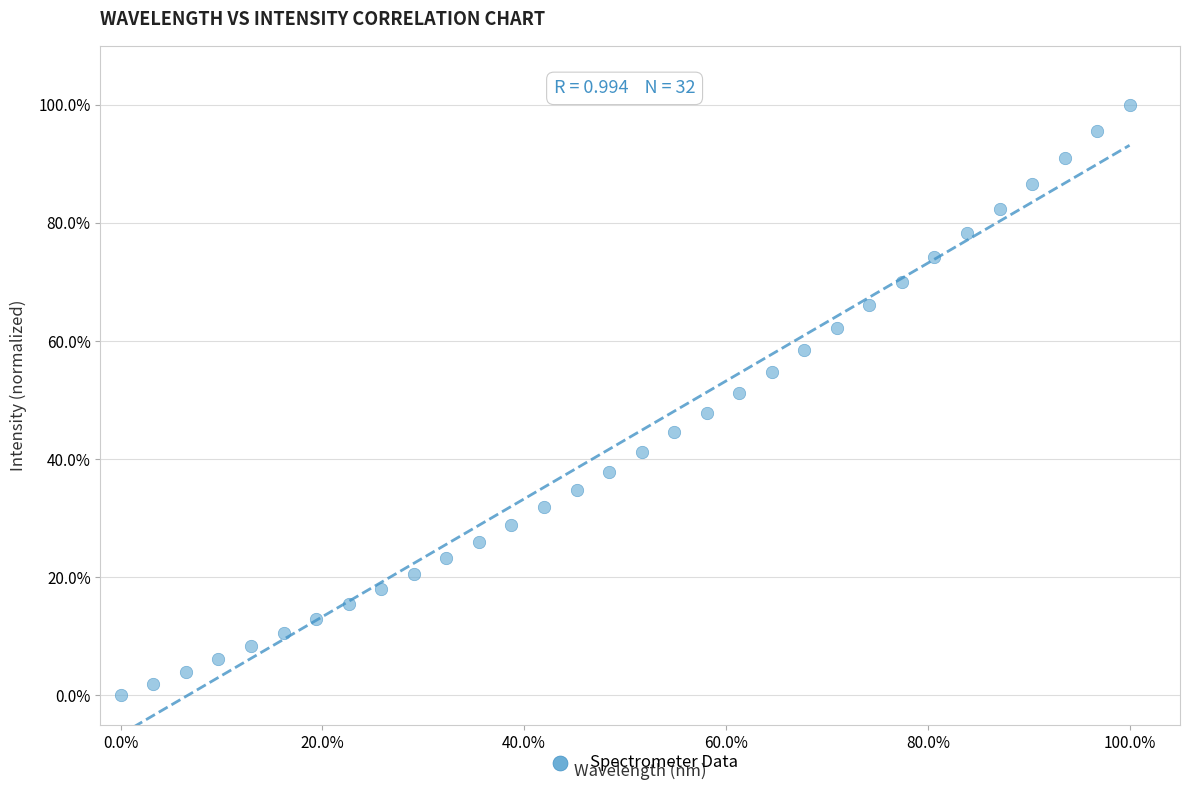

What is the range of X values (max minus min)?

100.0